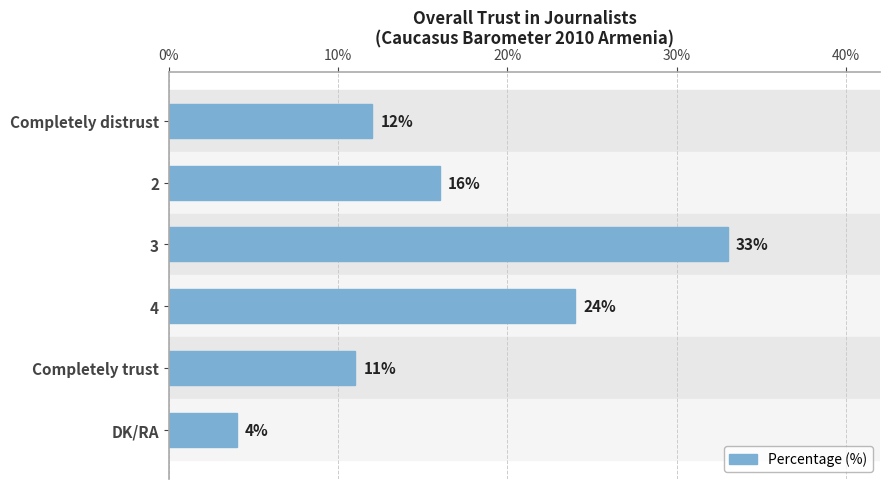

Which has a higher value, 4 or Completely distrust?

4